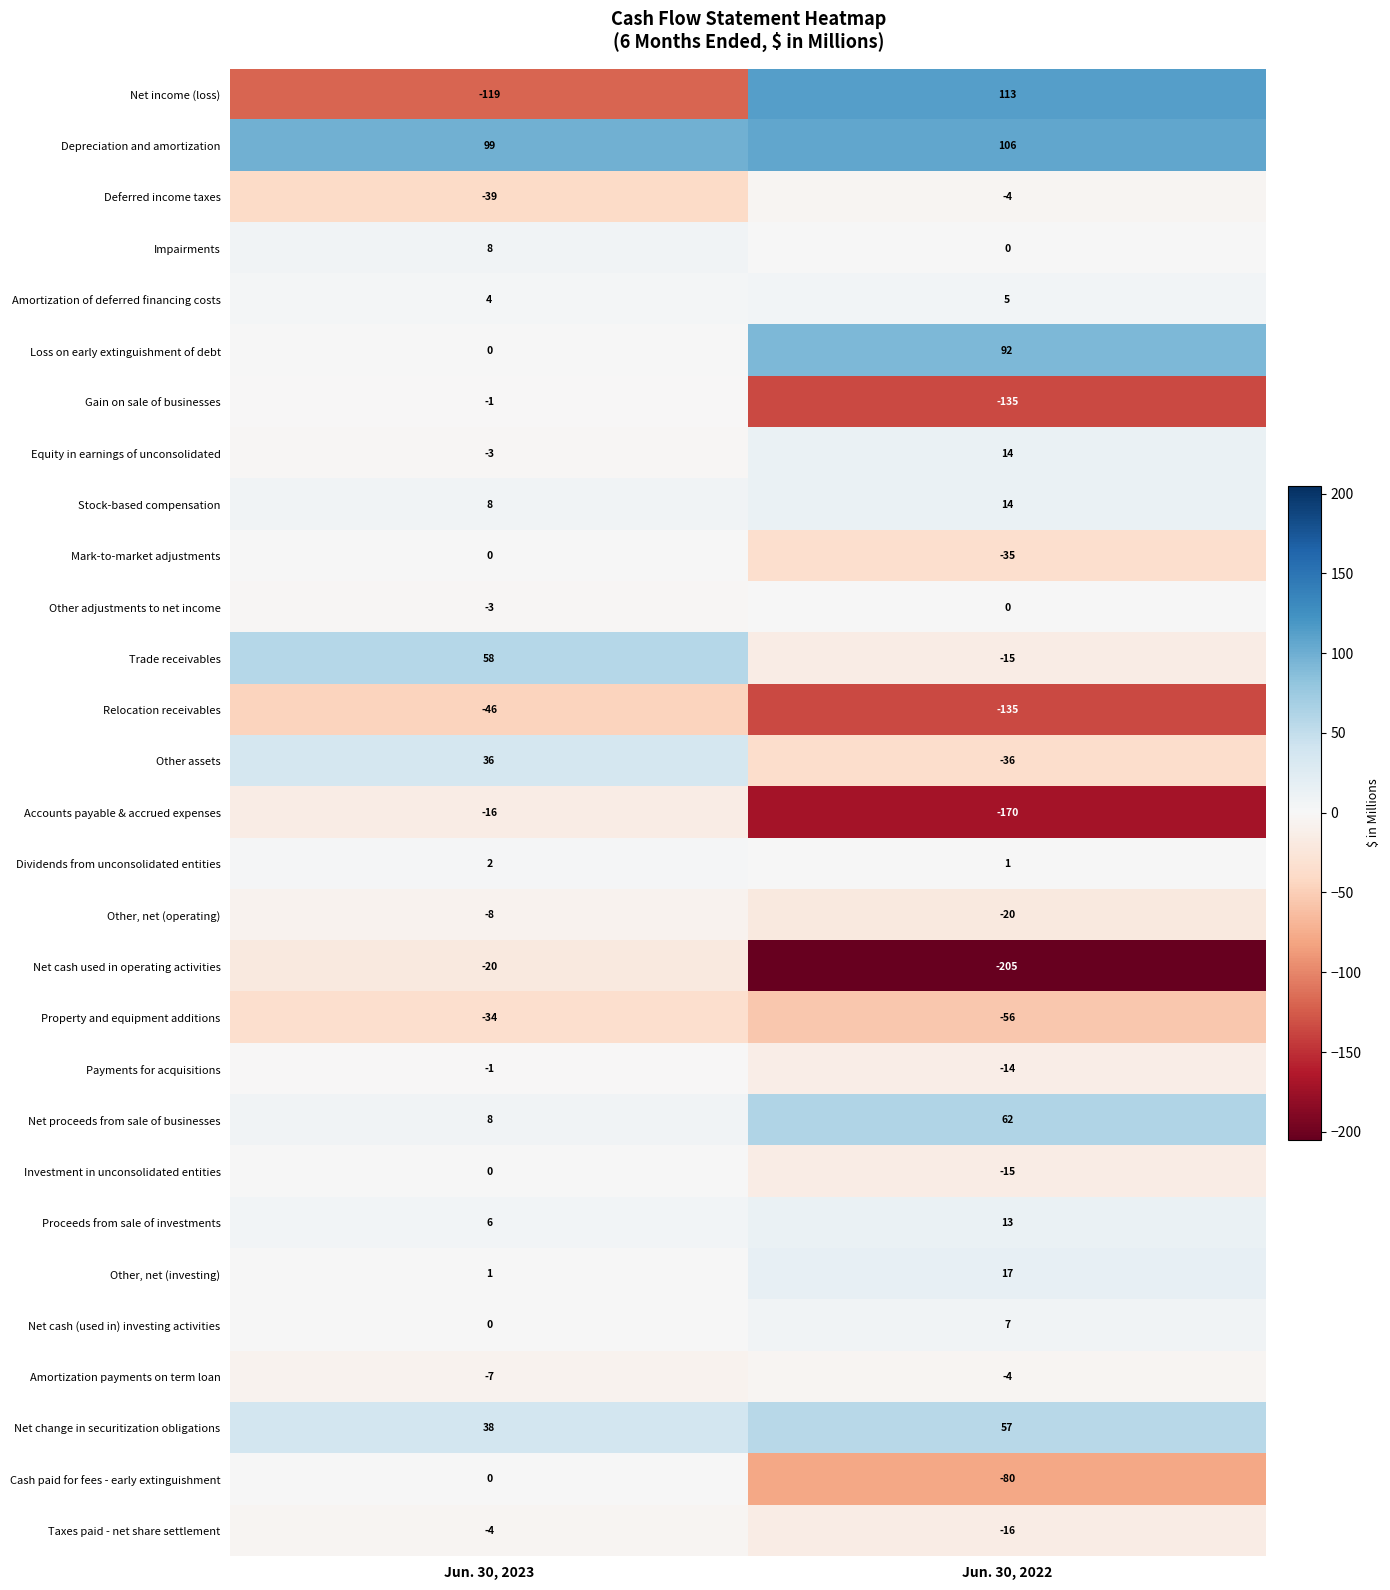

Which series has the largest total across all categories?

Depreciation and amortization